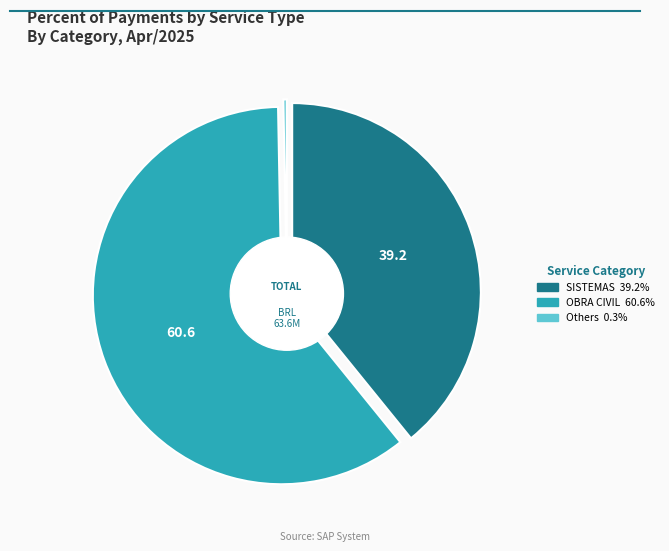

What portion of the pie excludes ALIMENTOS E BEBIDAS?

100.0%